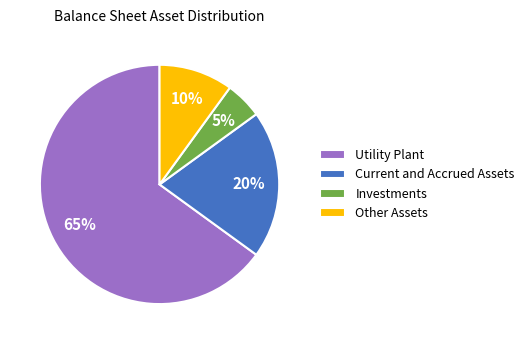

Does Other Assets represent more than half of the total?

No